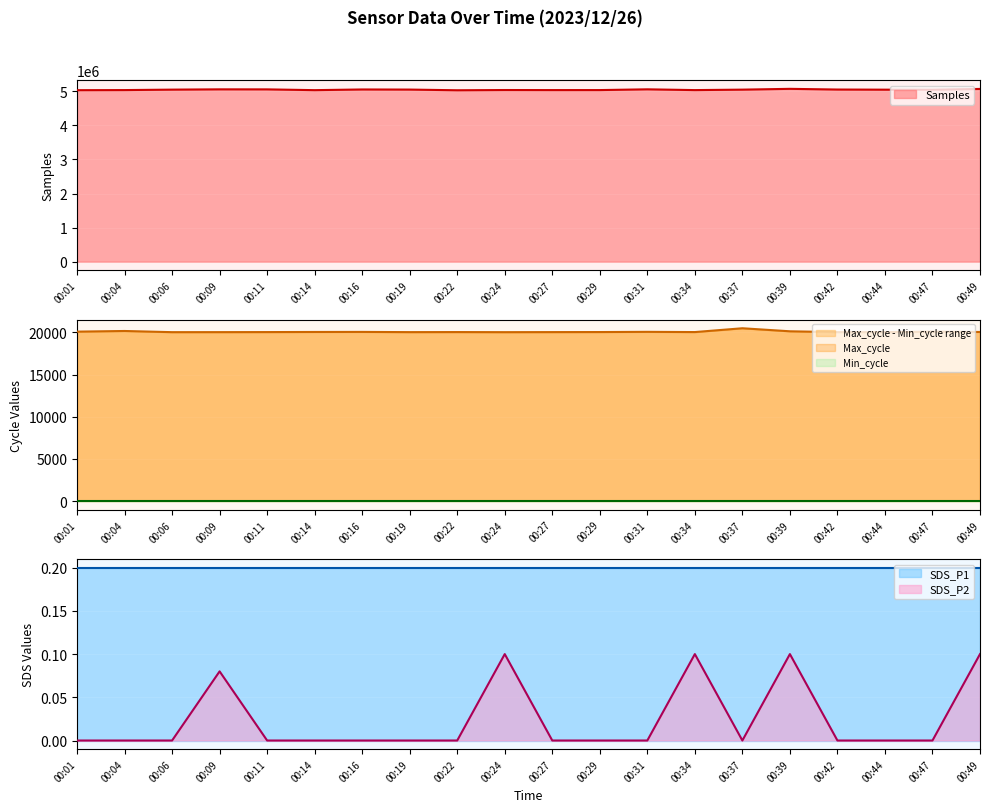

At which category does the chart reach its peak across all series?

00:39